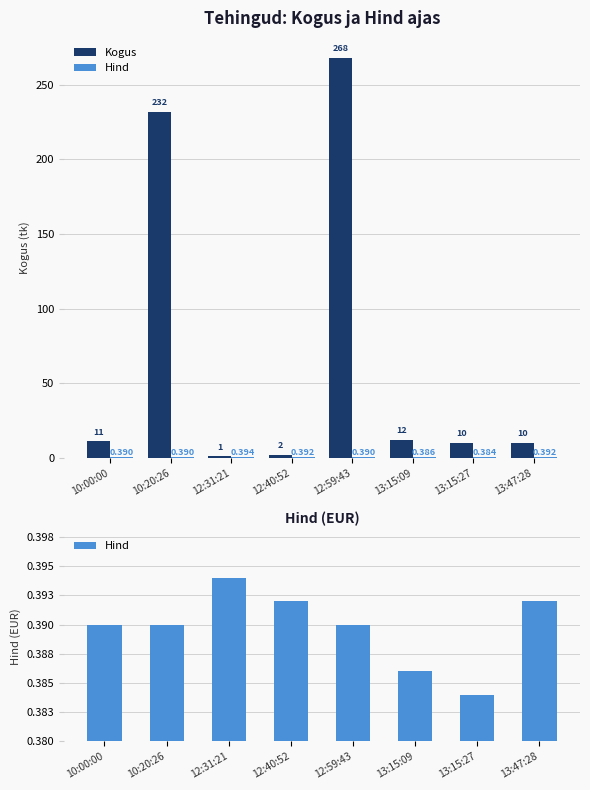

Is the value of Kogus at 13:15:09 greater than the value of Hind at 13:15:09?

Yes